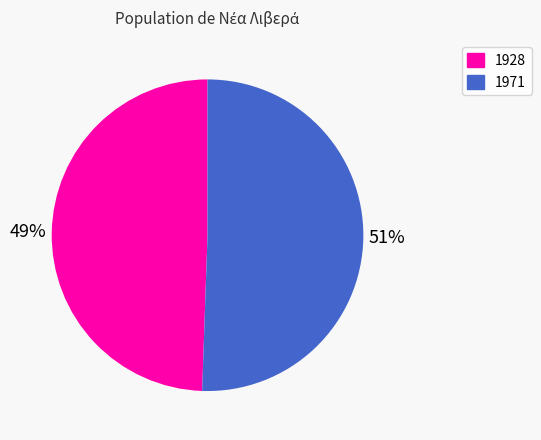

Which slice is the largest?

1971